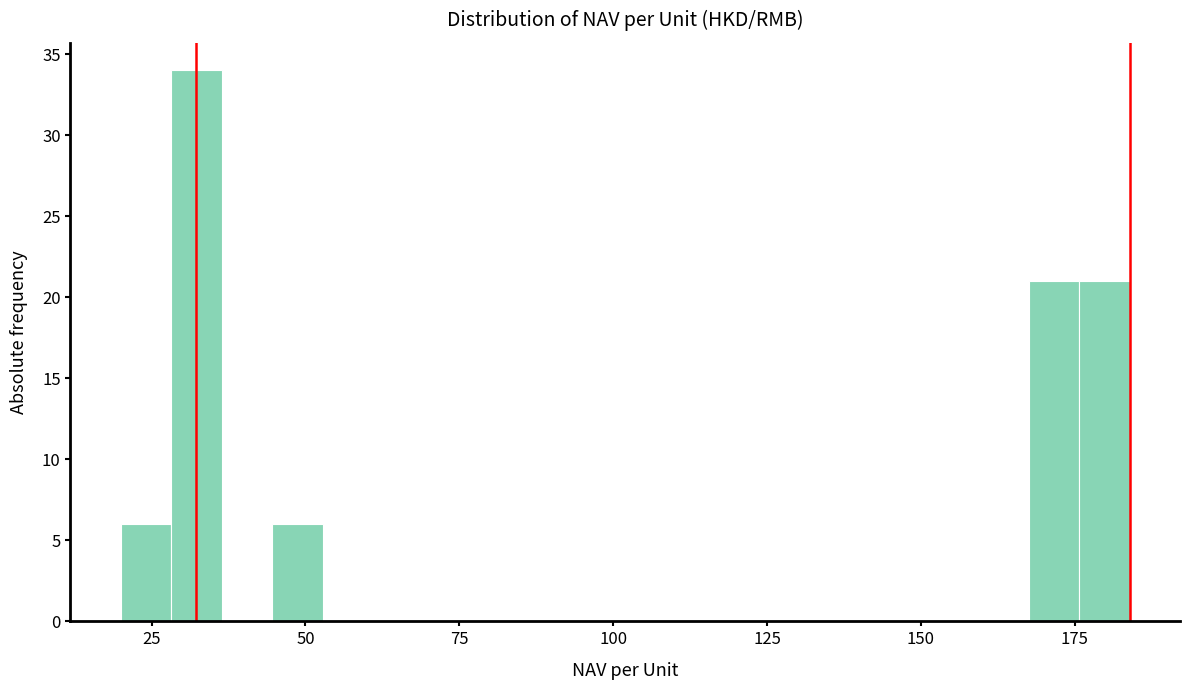

Read against the x-axis, roughly where is the centre of the tallest bar?

30